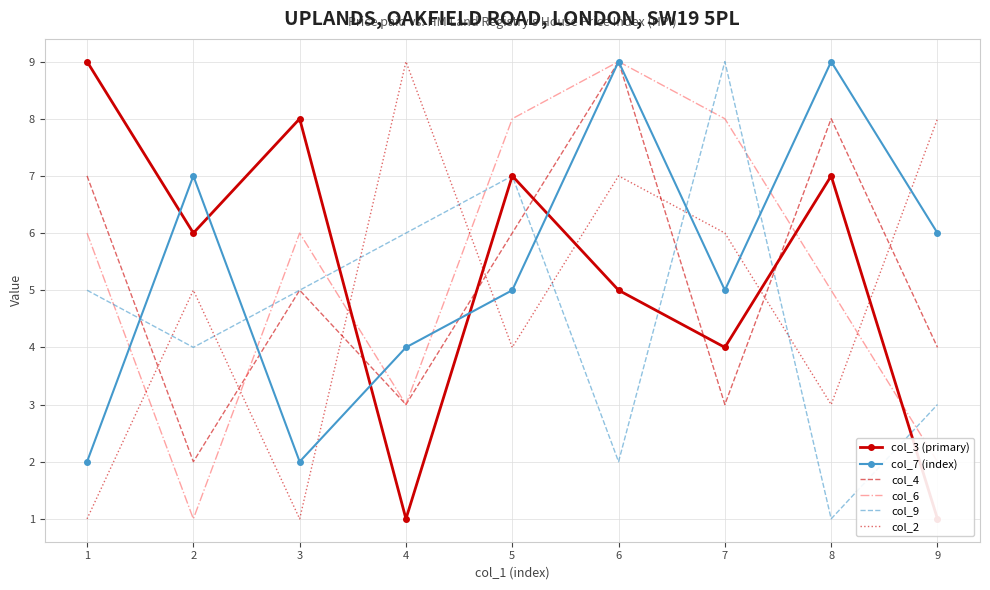

Rank the series by their maximum value, from highest to lowest.

col_3 (primary), col_7 (index), col_4, col_6, col_9, col_2